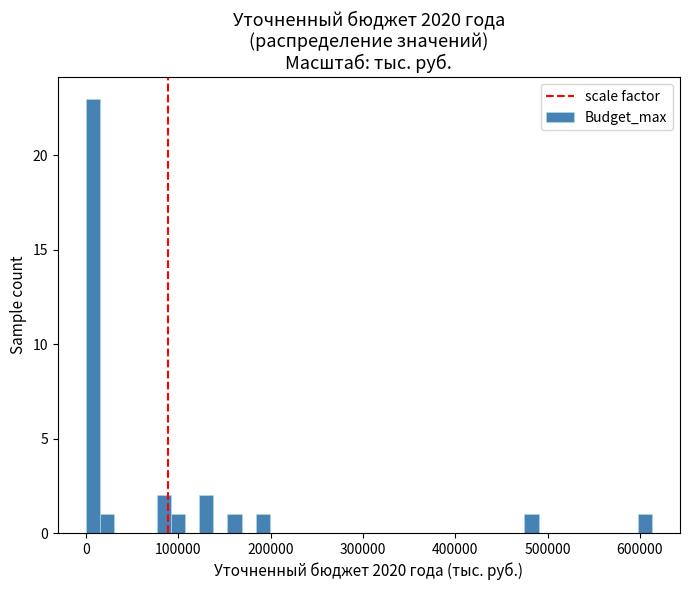

Around what value on the x-axis is the tallest bar? Give the approximate position of its centre, as read against the axis.

10000